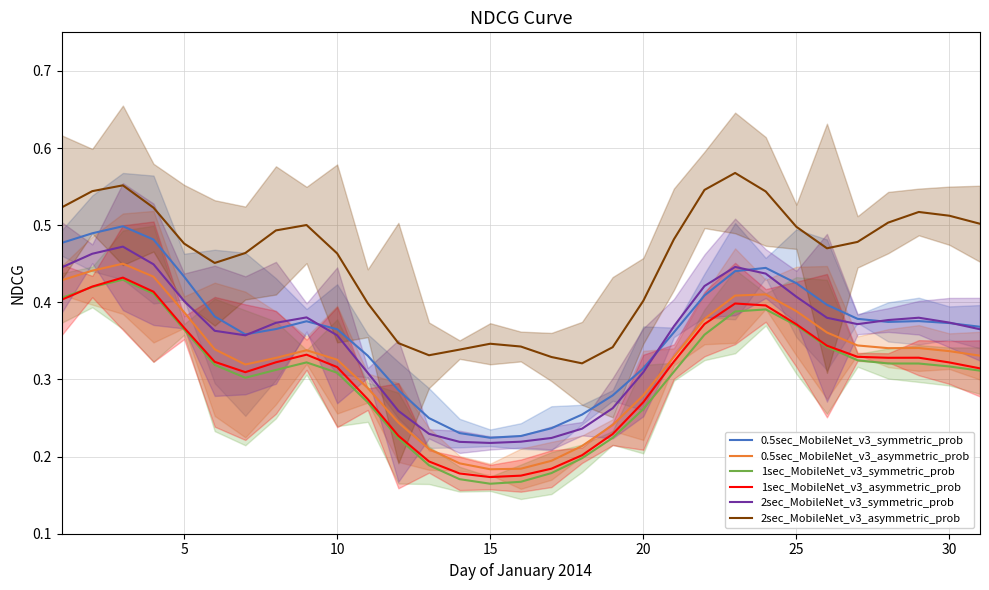

Which series has the largest total across all categories?

2sec_MobileNet_v3_asymmetric_prob